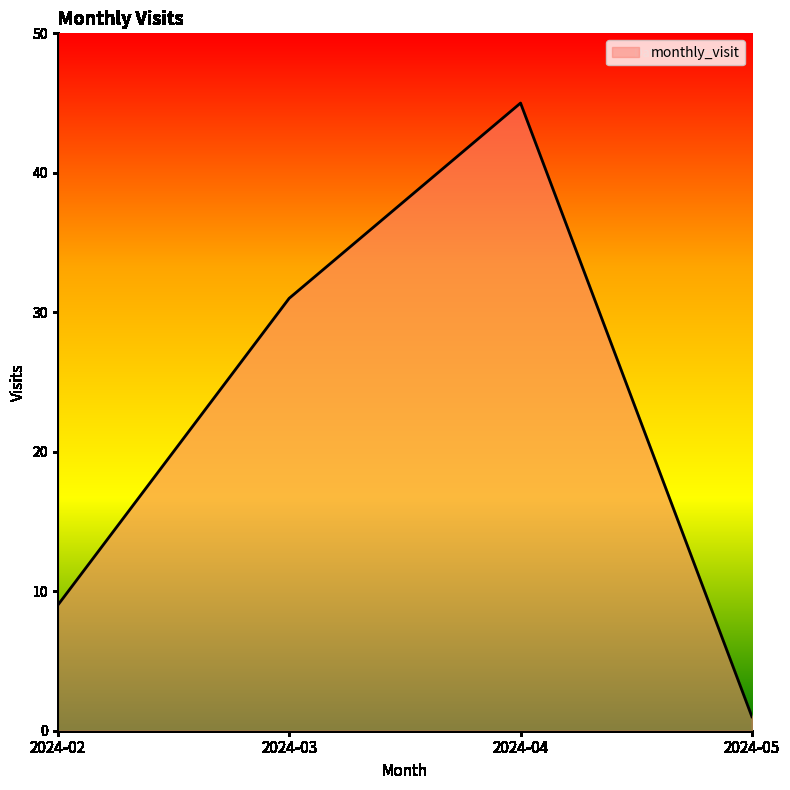

Reading left to right, what are all the values shown in this chart?

2024-02=9	2024-03=31	2024-04=45	2024-05=1